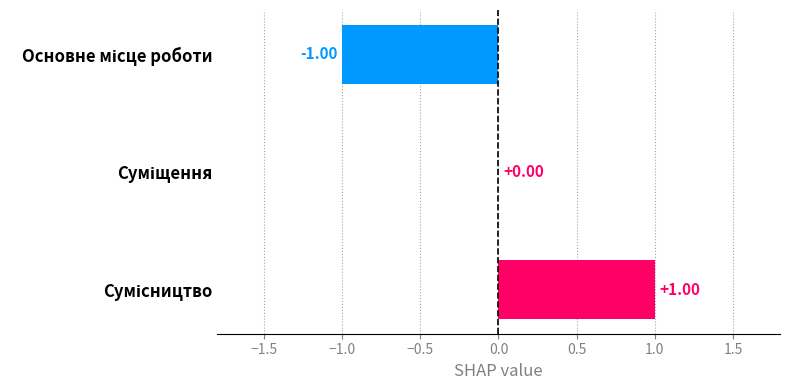

What is the difference between the maximum and minimum values?

2